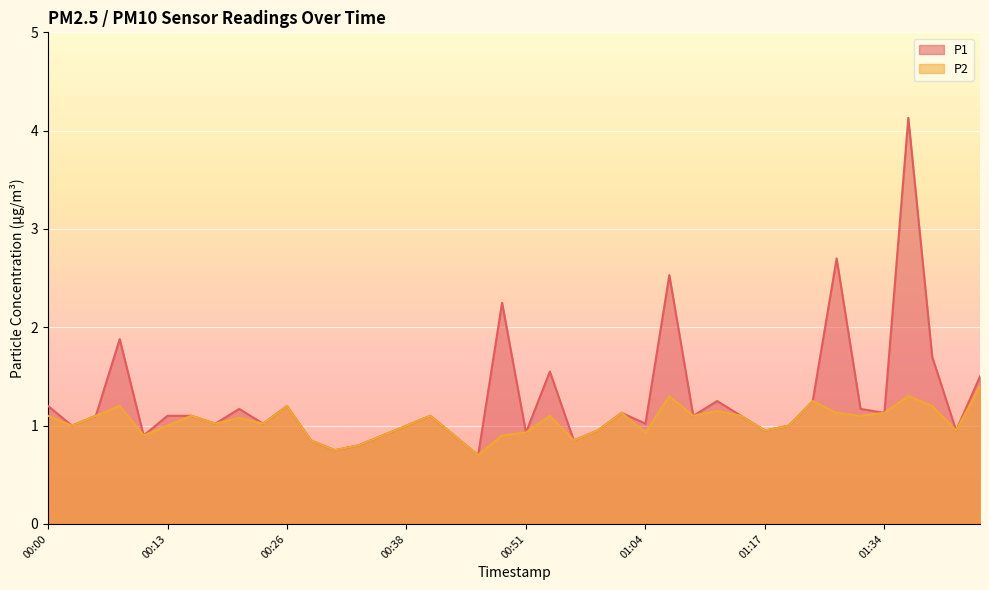

Is it true that P2 equals 1.0 at 00:38?

True